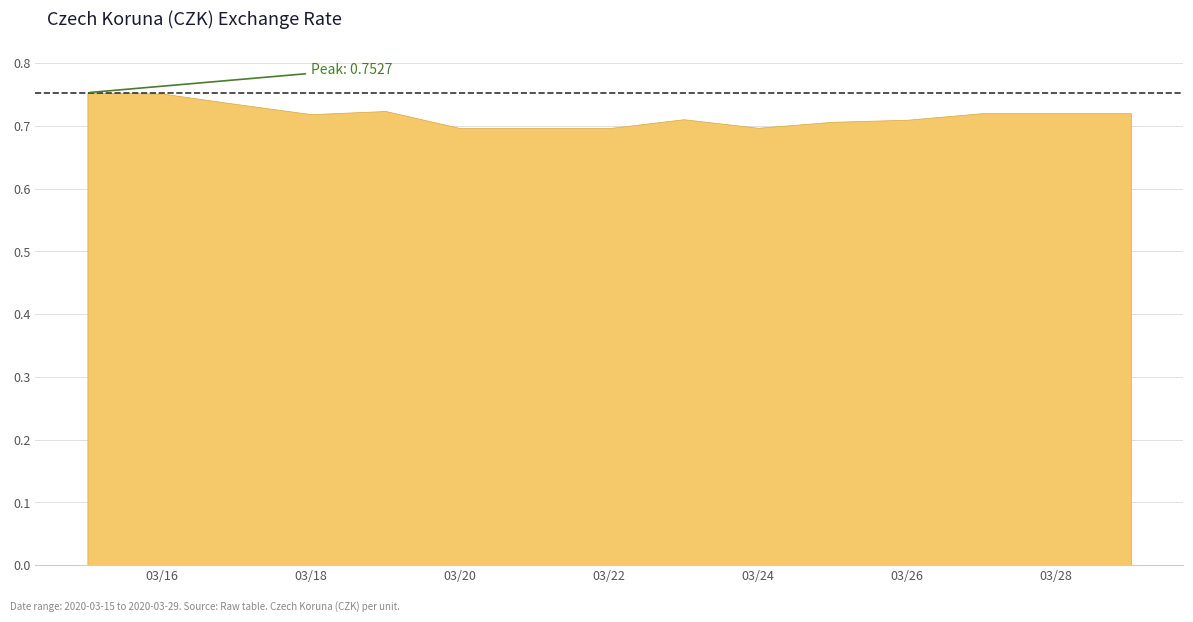

Count the values in the range 0 to 1.

15